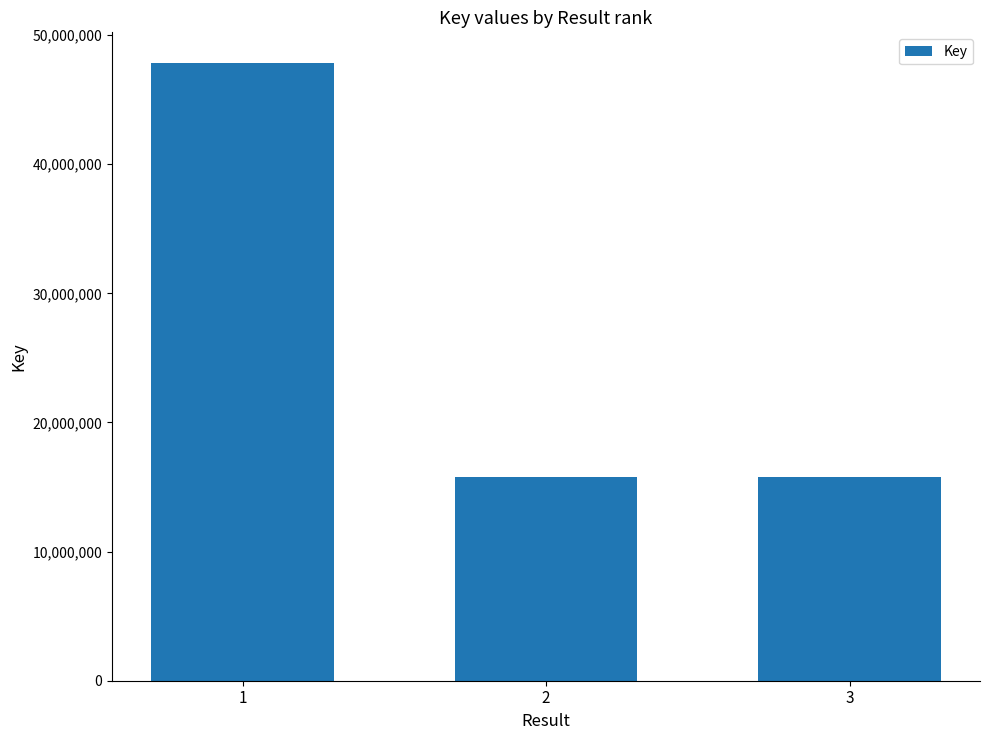

Are the bars grouped side by side (vs. stacked)?

No